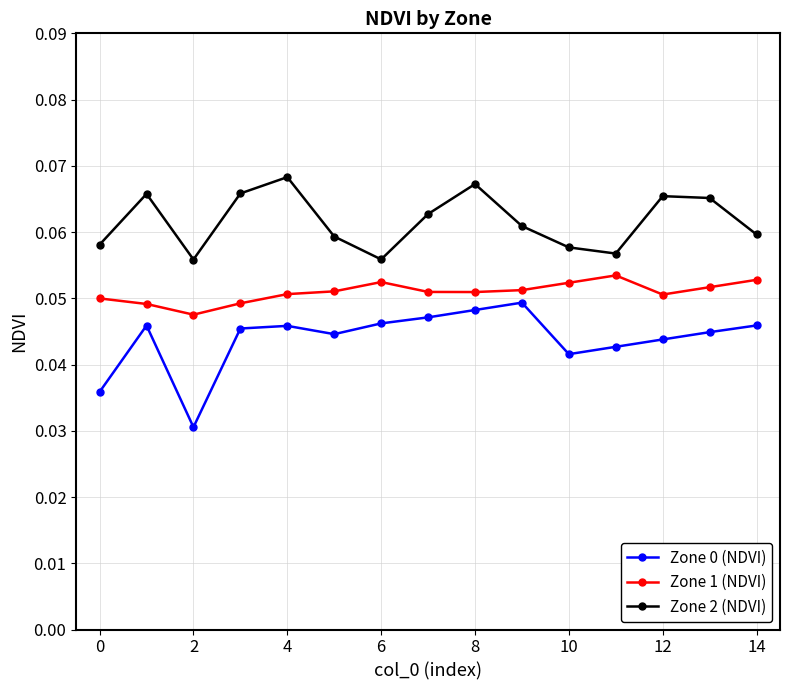

True or false: Zone 2 (NDVI) and Zone 1 (NDVI) intersect in this chart.

False